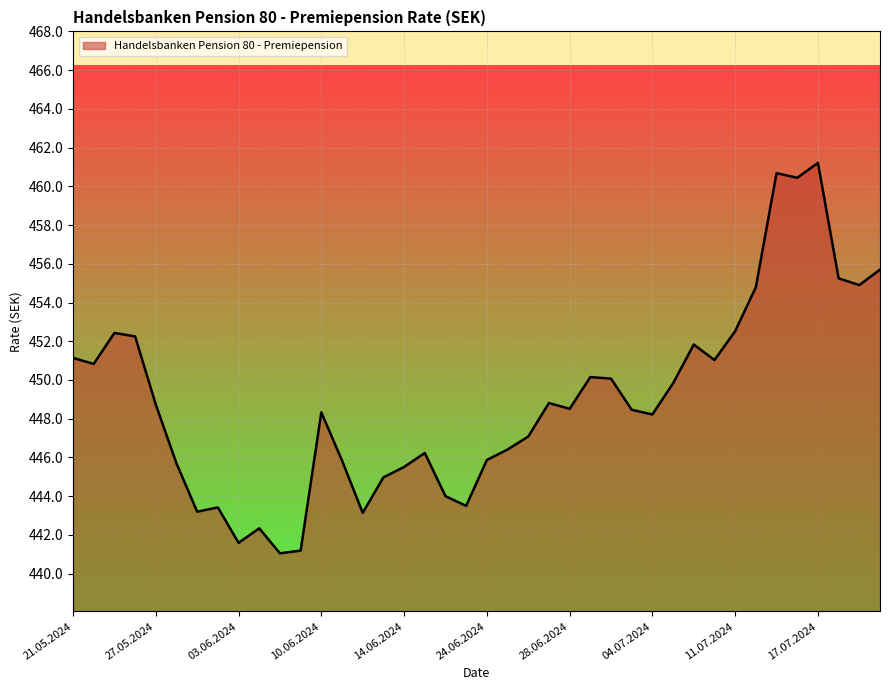

What is the difference between the maximum and minimum values?

20.2